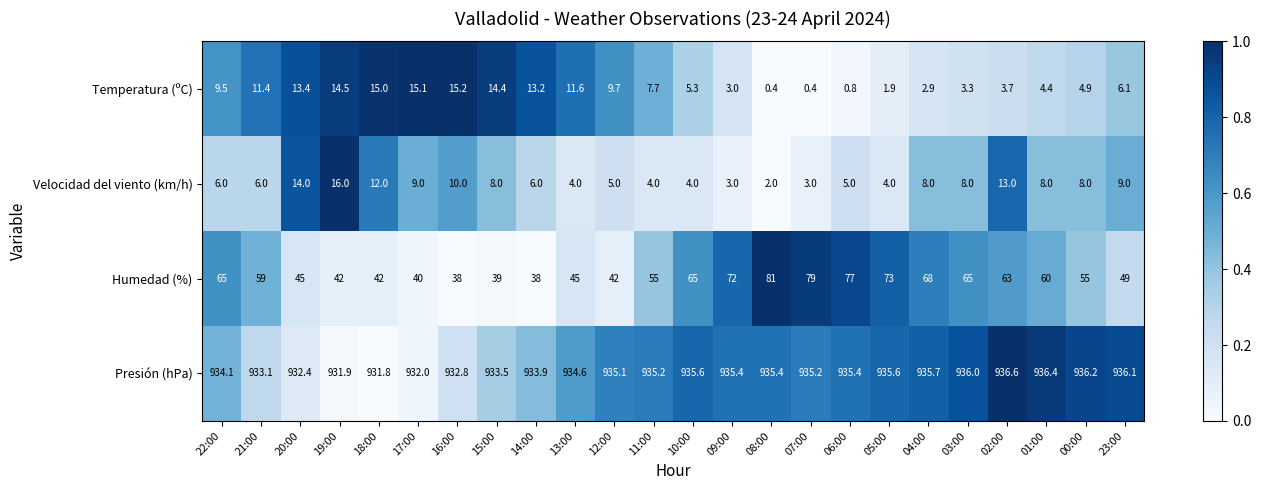

At which category does the chart reach its peak across all series?

02:00